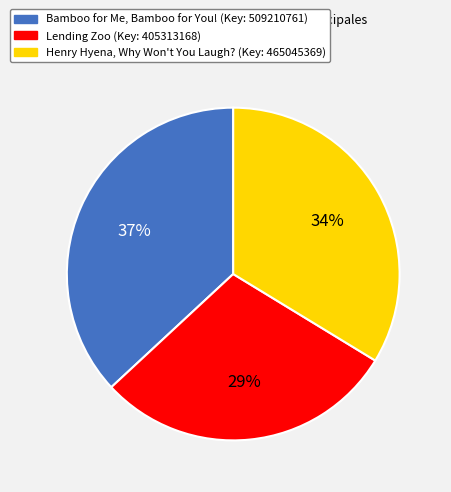

What is the ratio of the value at Henry Hyena, Why Won't You Laugh? to the value at Bamboo for Me, Bamboo for You!?

0.9